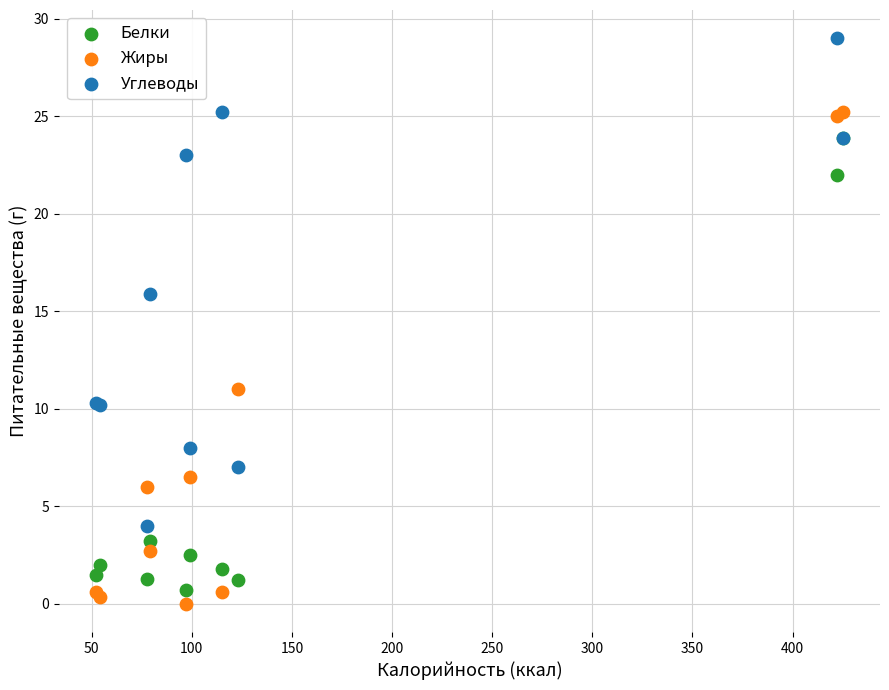

What are all the series names shown in the legend?

Белки, Жиры, Углеводы